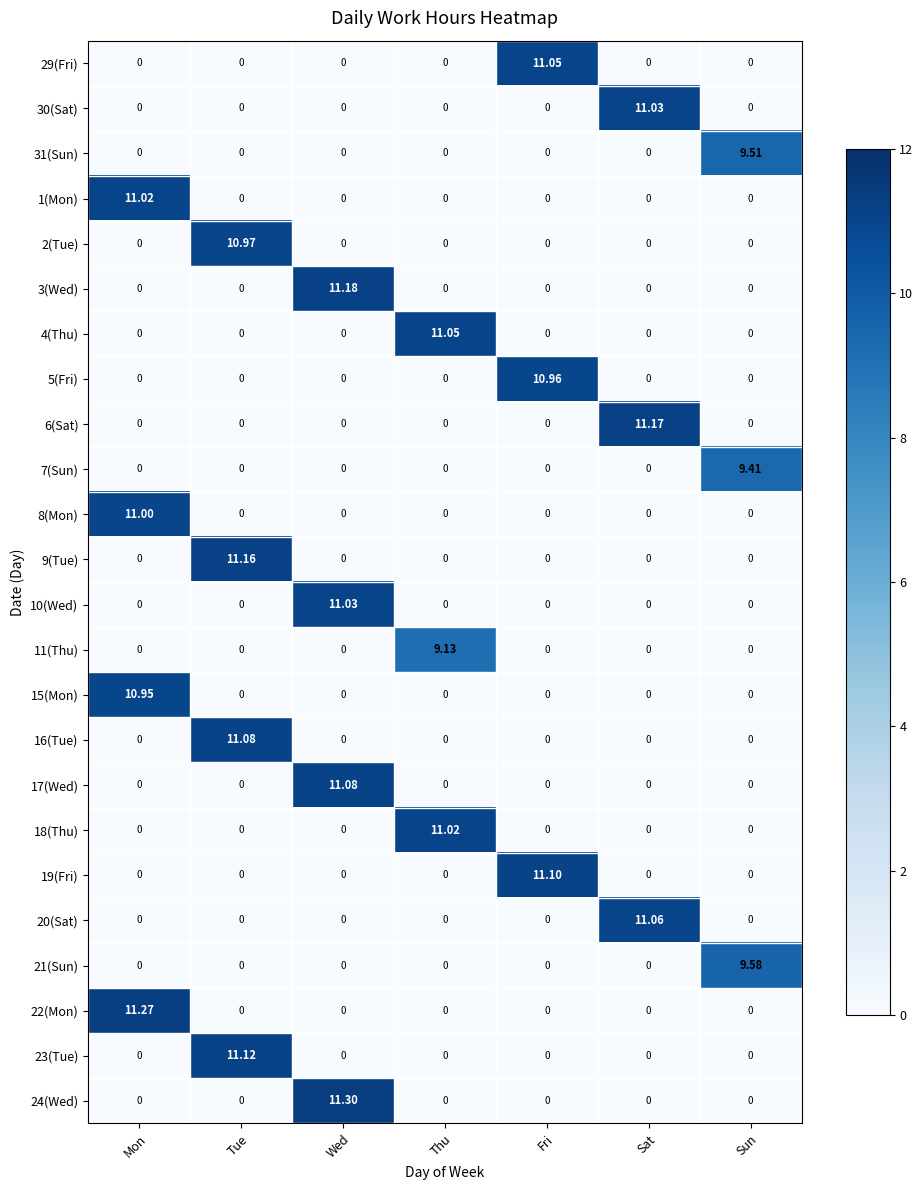

At which category is the sum across all series the highest?

Wed